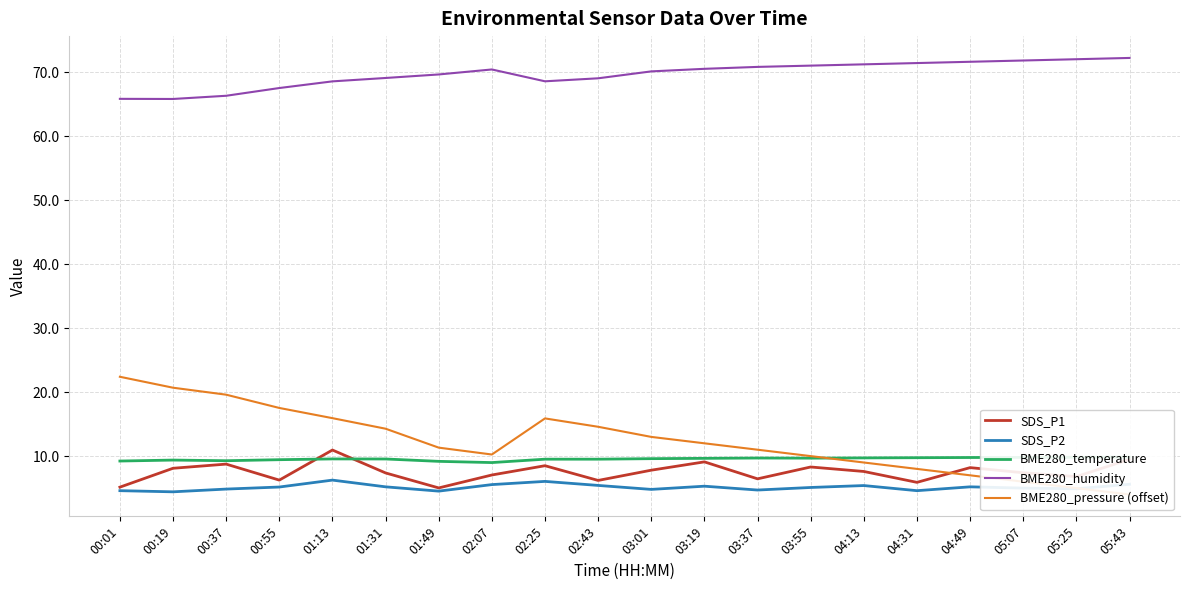

What is the spread (max minus min) of values at 01:13?

62.3